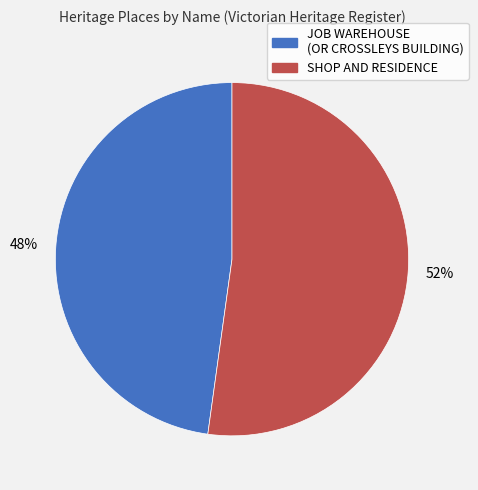

To the nearest percent, what portion does JOB WAREHOUSE (OR CROSSLEYS BUILDING) represent?

48%